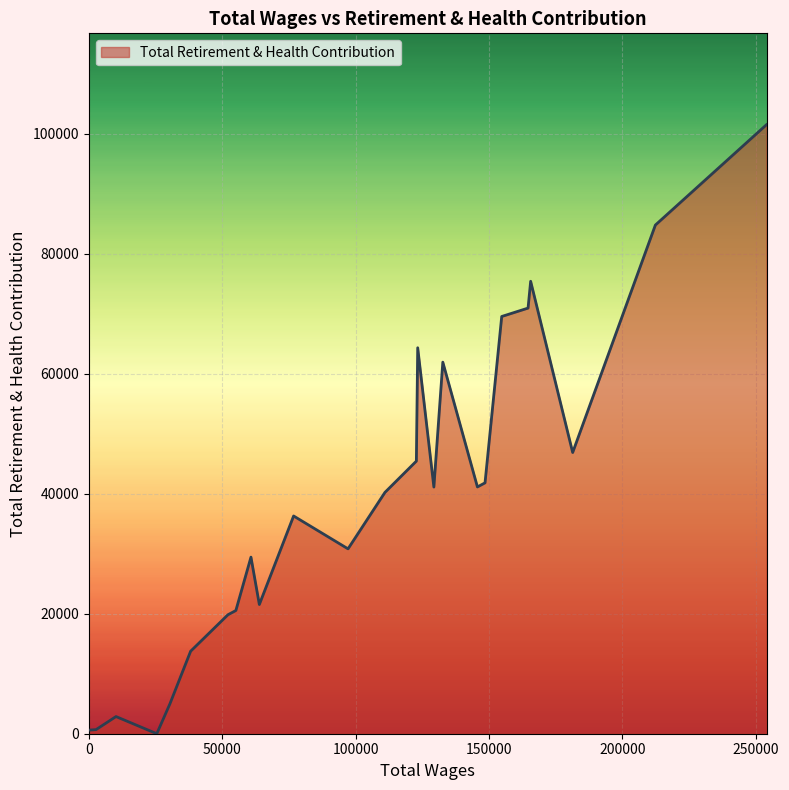

What is the difference between the second highest and minimum values?

84776